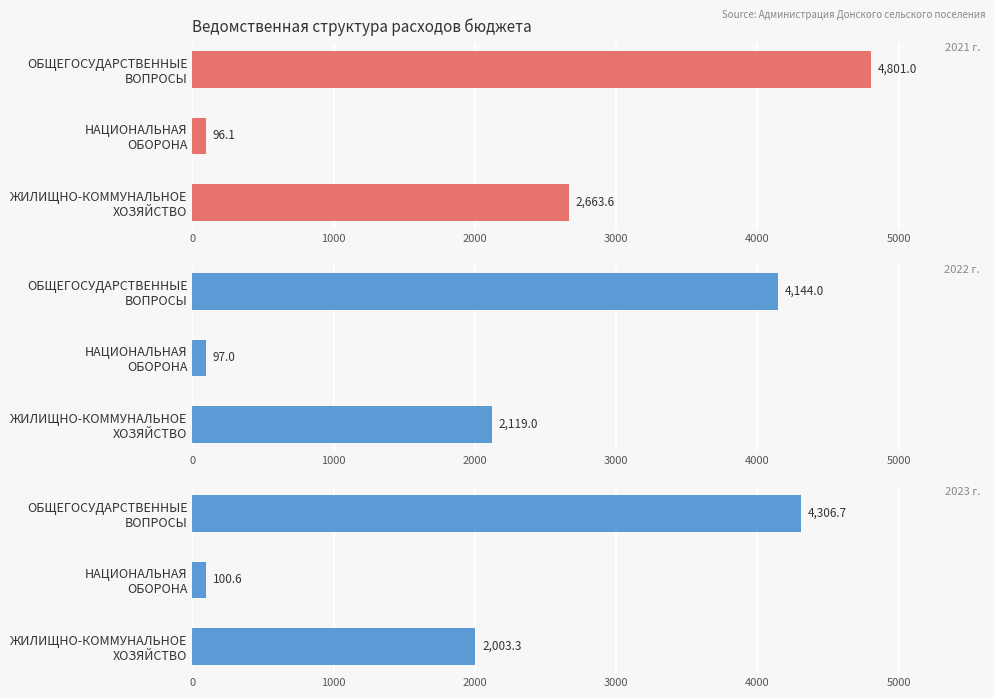

What is the change in value from НАЦИОНАЛЬНАЯ ОБОРОНА to ЖИЛИЩНО-КОММУНАЛЬНОЕ ХОЗЯЙСТВО?

+1902.7